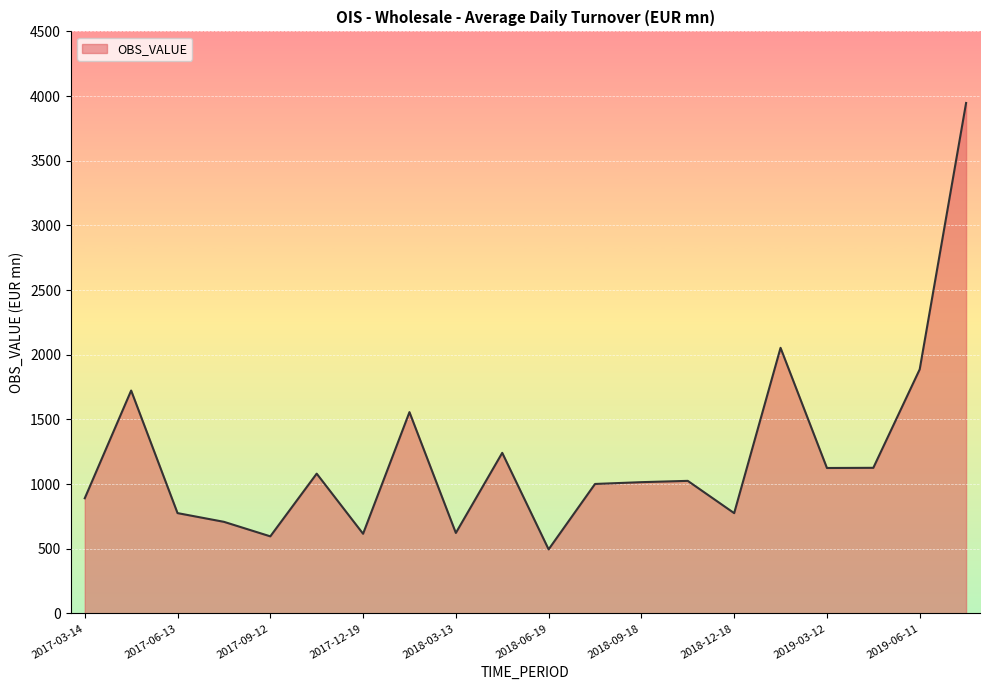

What is the greatest value displayed?

3946.6